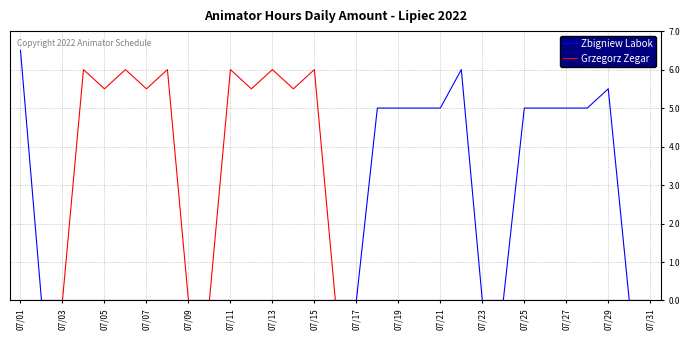

List the series in order of their peak value, highest first.

Zbigniew Labok, Grzegorz Zegar